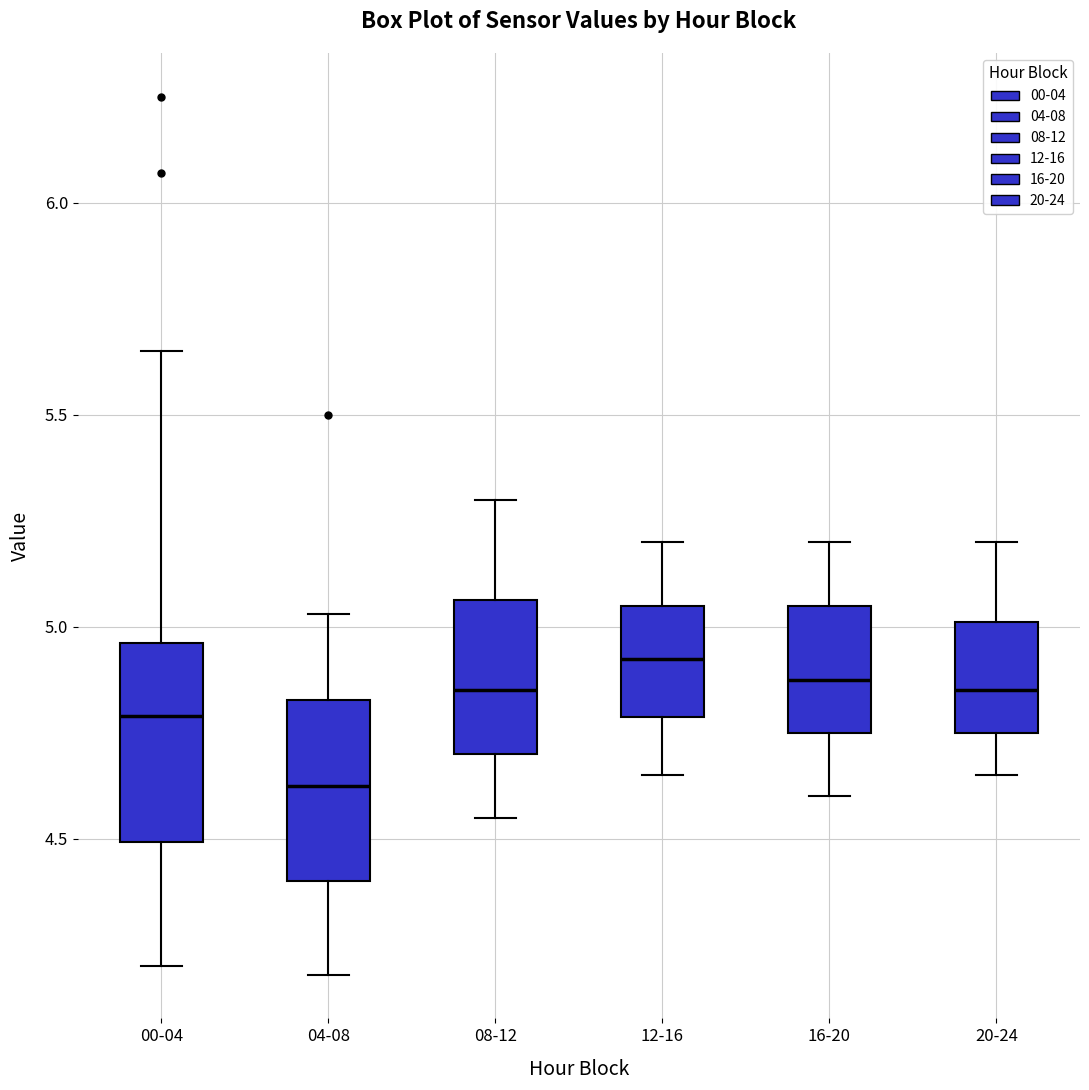

Which box has the lowest median line?

04-08